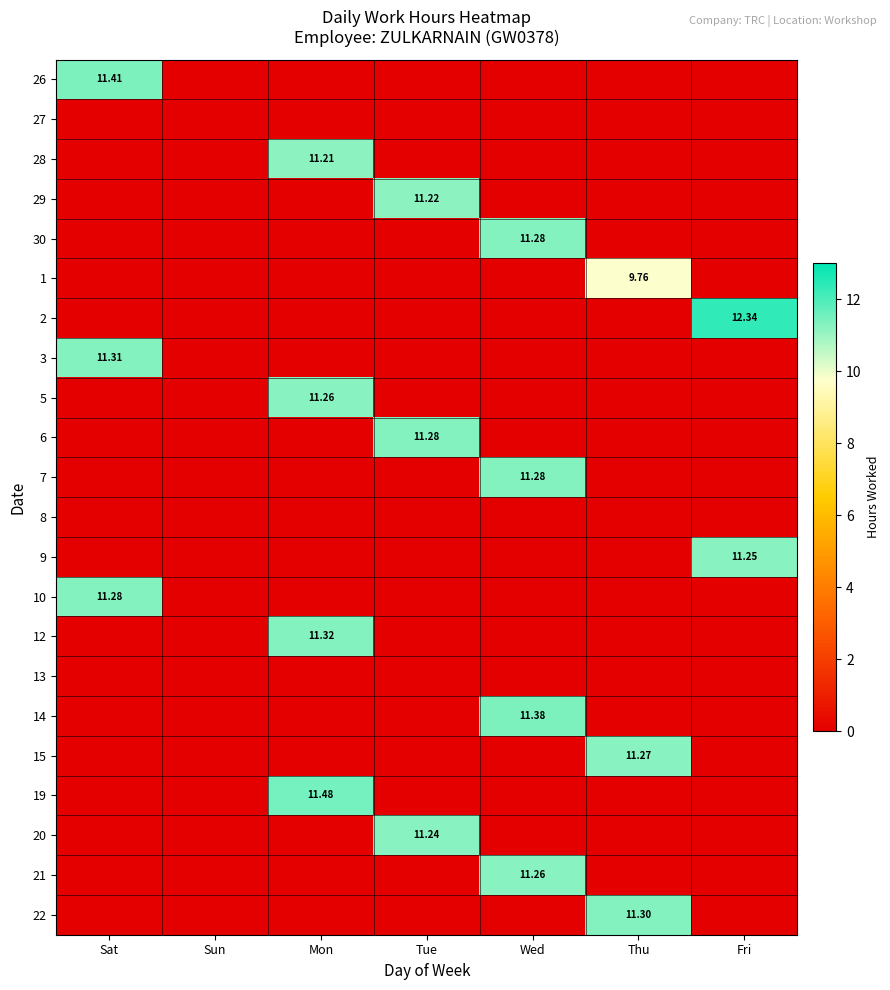

Which category has the lowest value across all series?

Sun